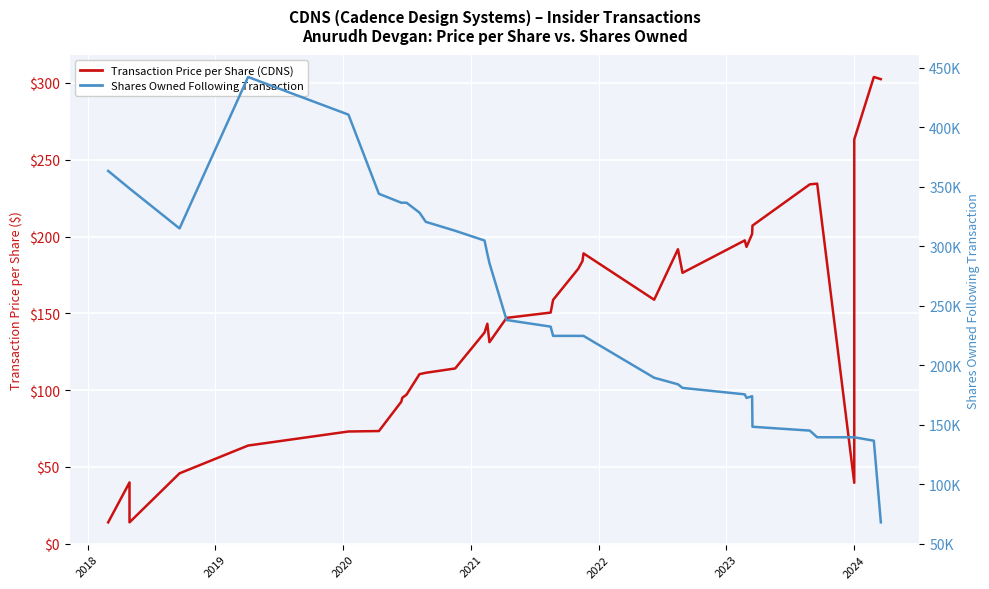

What is the value of the Transaction Price per Share (CDNS) point at the 12th from the left?

111.2